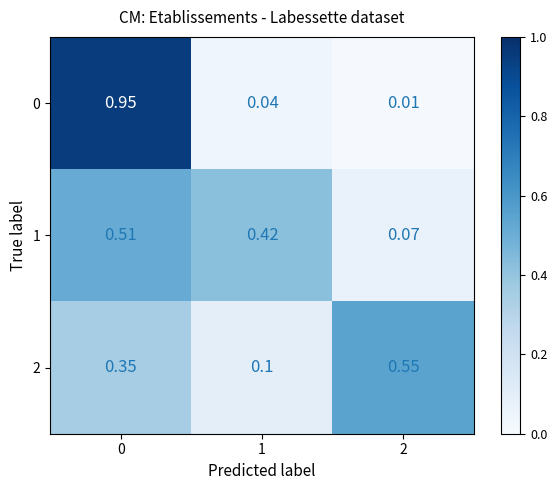

Is the value of 1 at 1 greater than the value of 0 at 0?

No